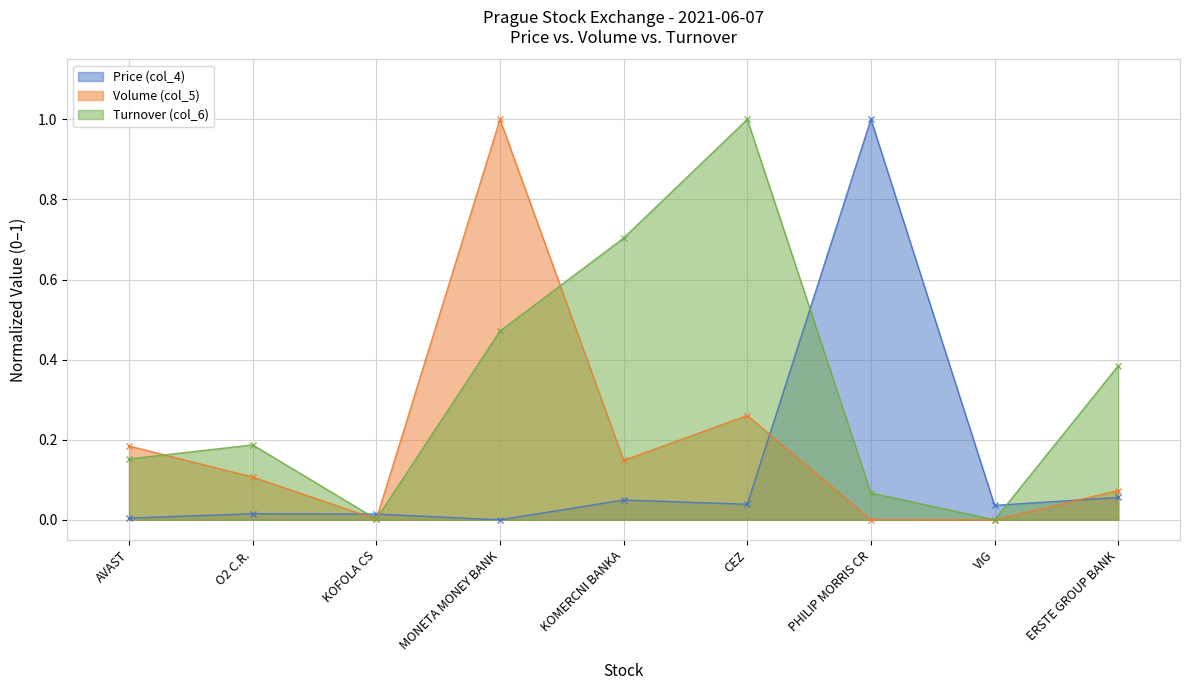

True or false: Volume (col_5) has a value of 0.3 at VIG.

False